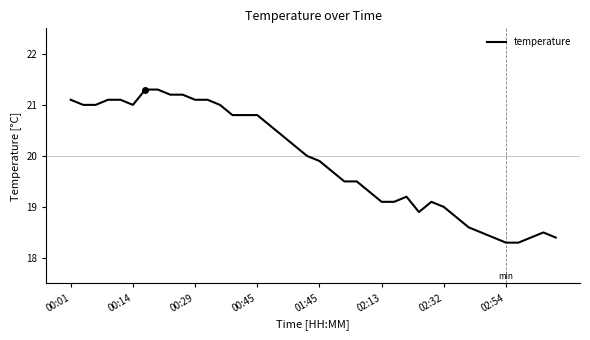

What is the smallest value displayed?

18.3